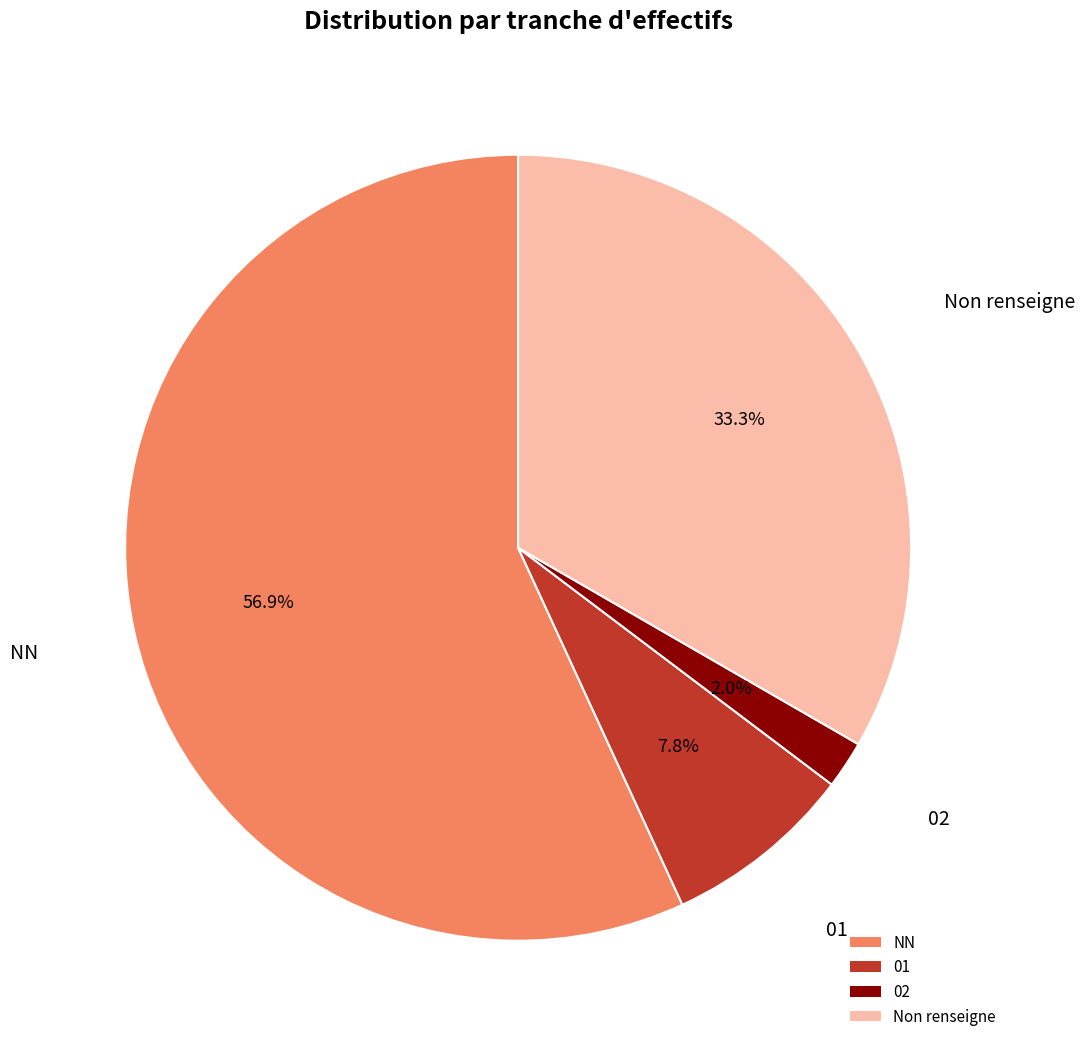

Does 01 account for over 50% of the chart?

No